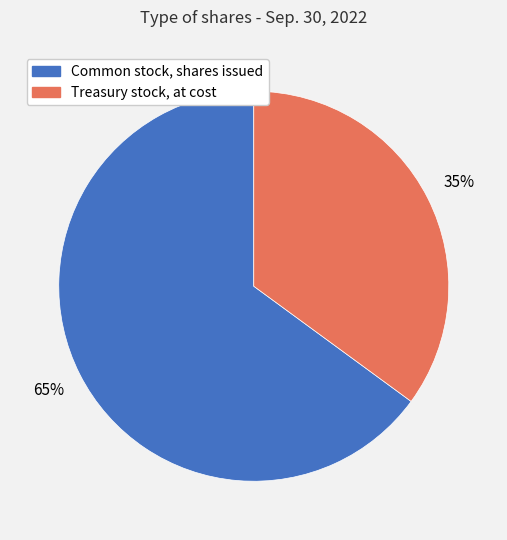

Does Treasury stock, at cost represent more than half of the total?

No